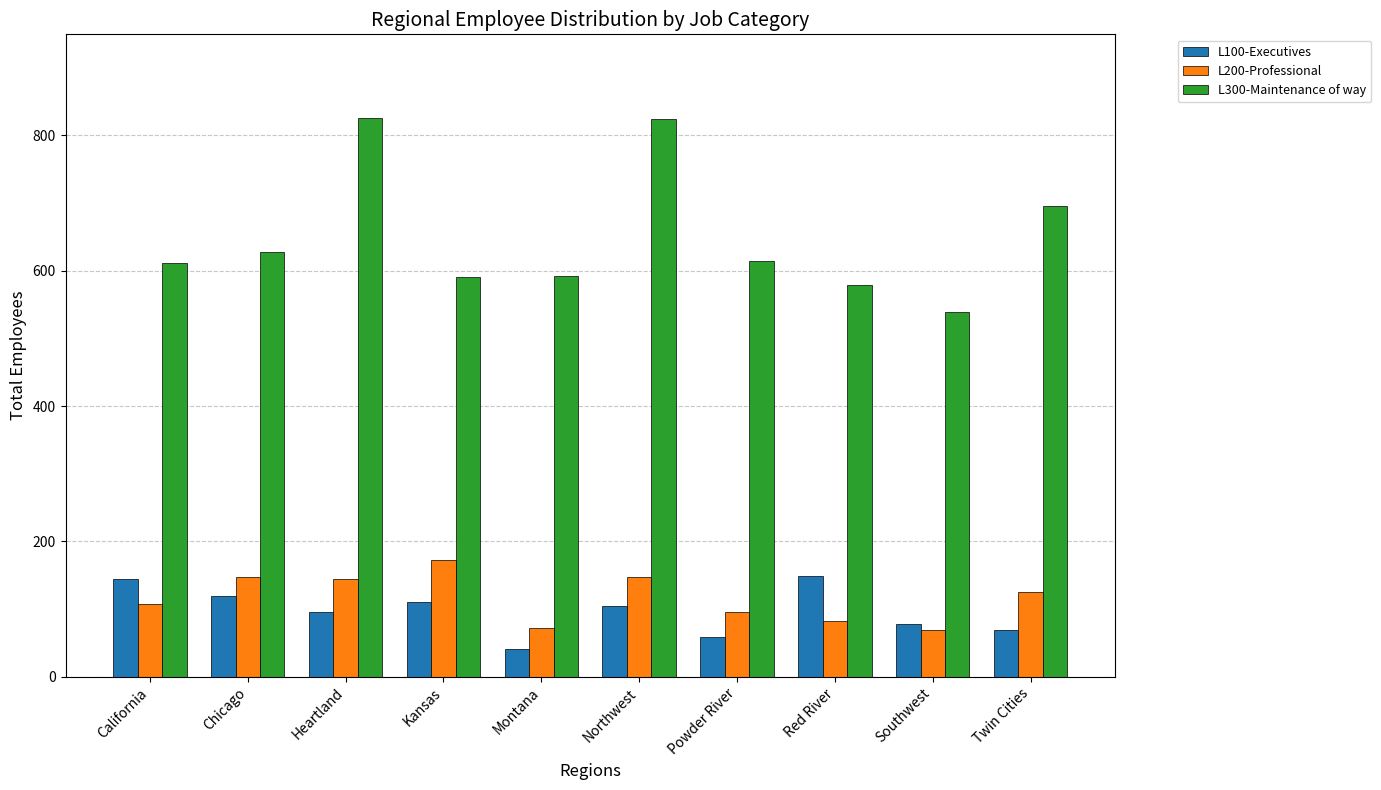

How many data points in L100-Executives are less than 105?

5